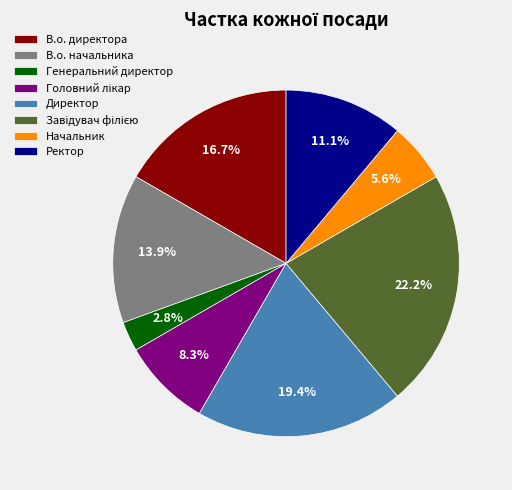

The В.о. начальника slice represents 14% of the pie. True or false?

True